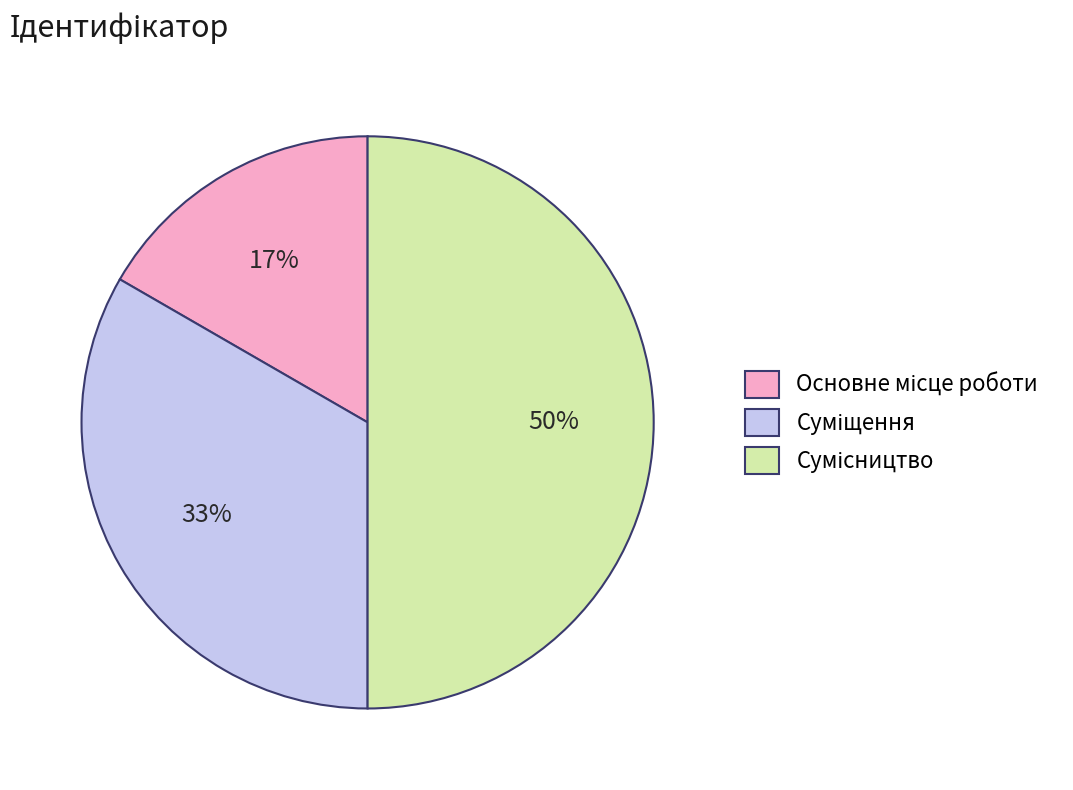

How many segments does this pie chart have?

3